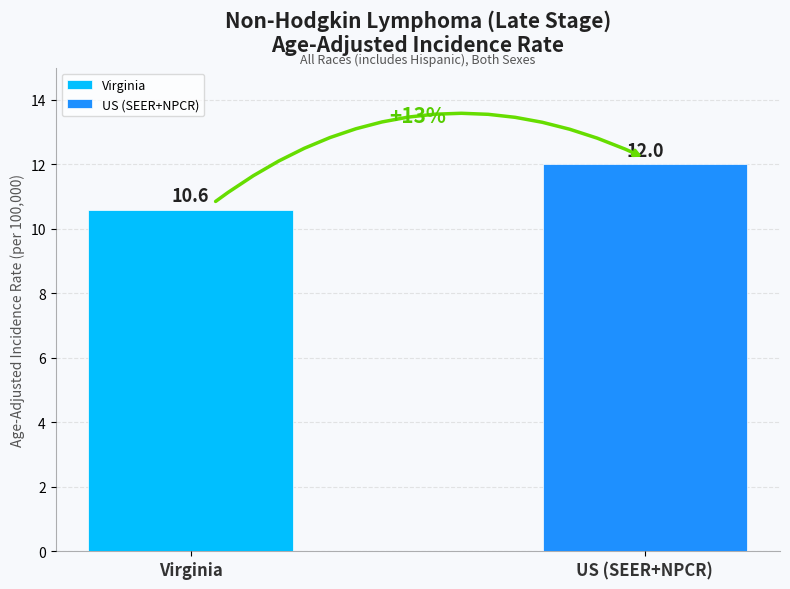

What is the minimum value shown in the chart?

10.6